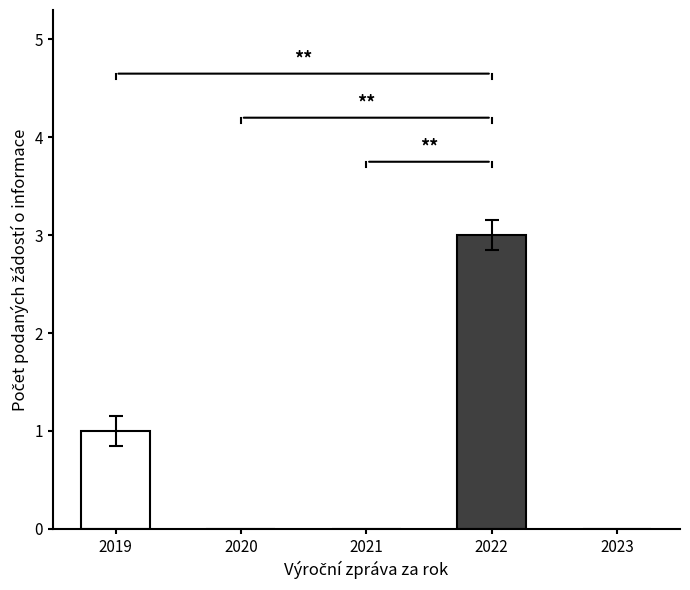

How many data points are above 0?

2